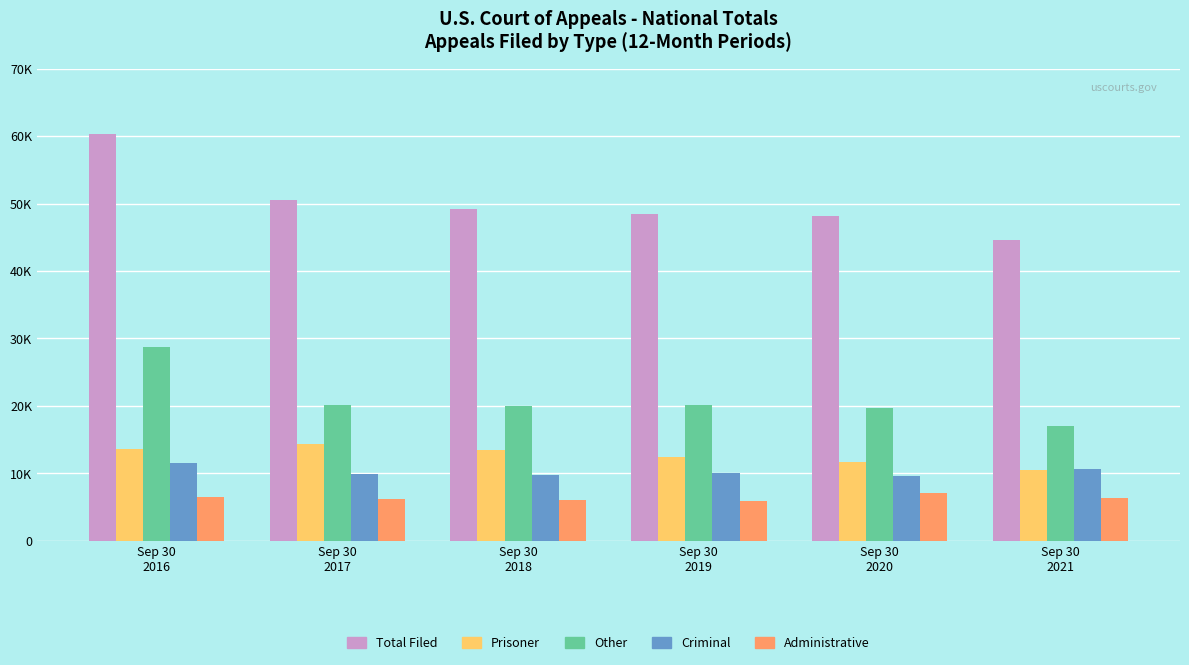

At which category is the sum across all series the highest?

Sep 30
2016